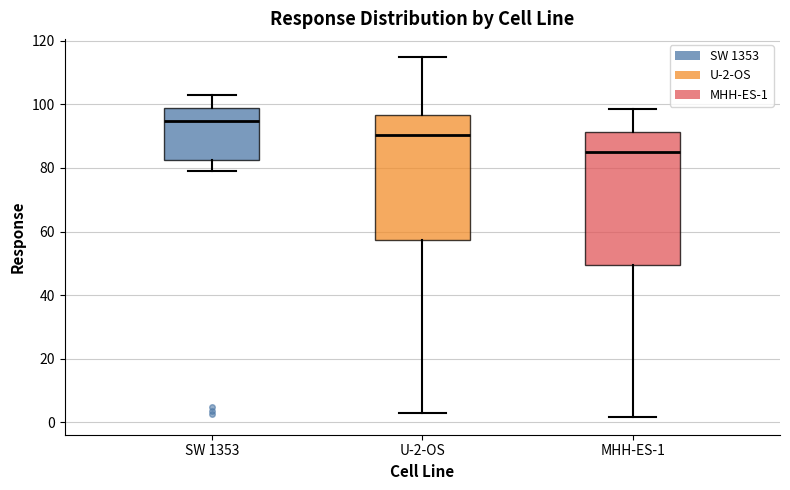

Which box is the tallest, from its lower edge to its upper edge?

MHH-ES-1